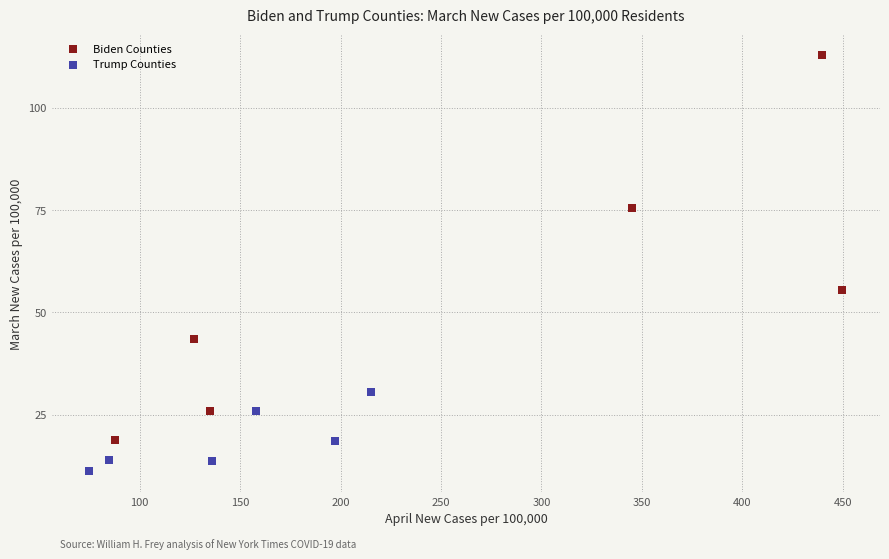

Which series has the widest spread of Y values?

Biden Counties